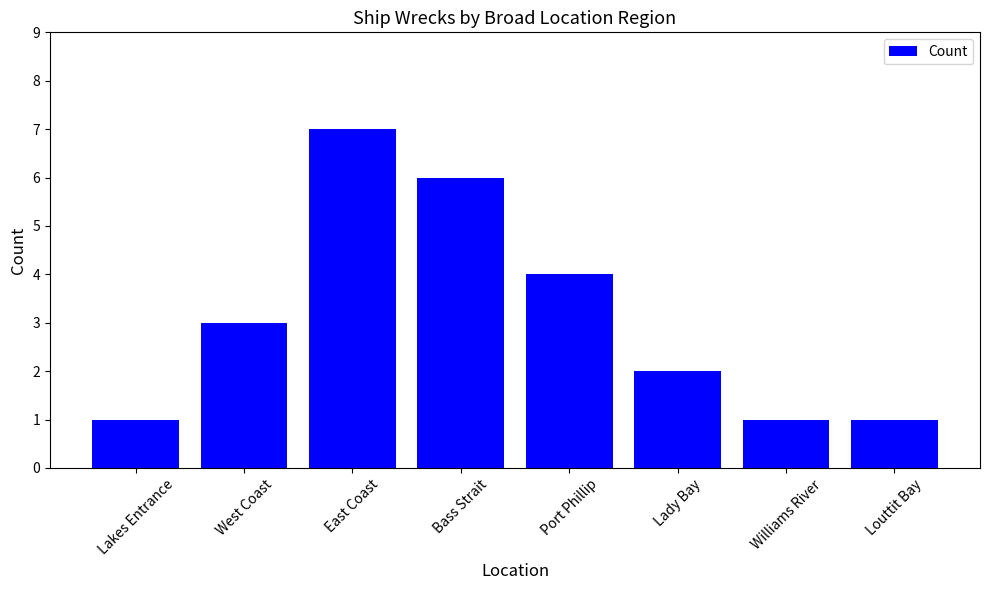

The chart shows a value of 2 at Lady Bay. True or false?

True